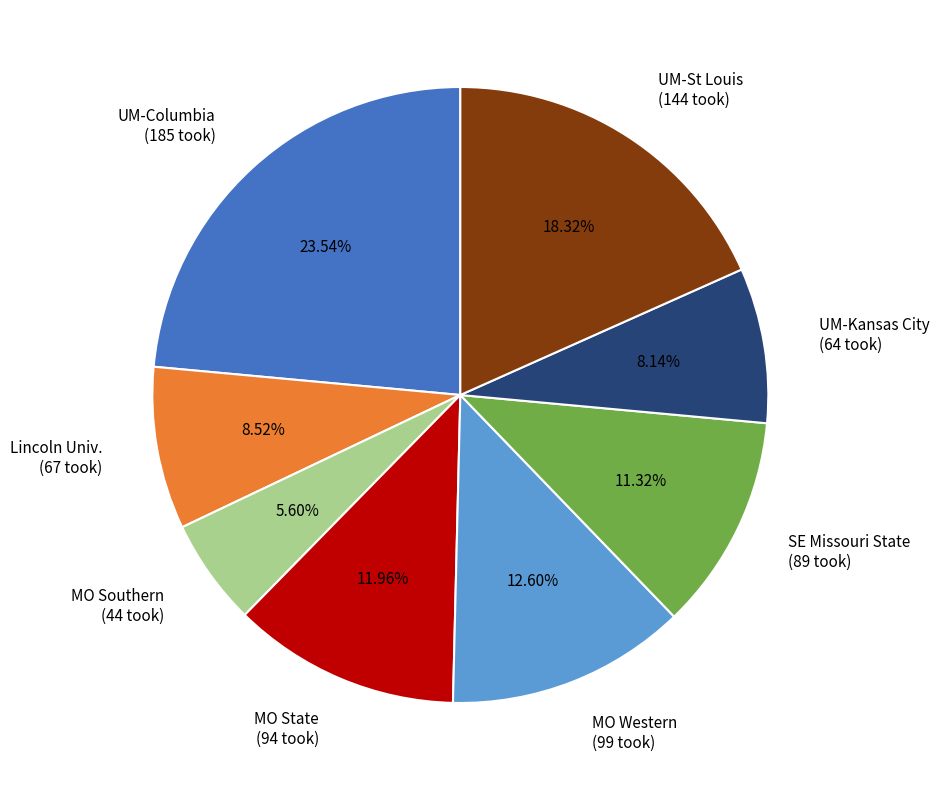

Combined, do MO Western (99 took) and SE Missouri State (89 took) account for over 50%?

No